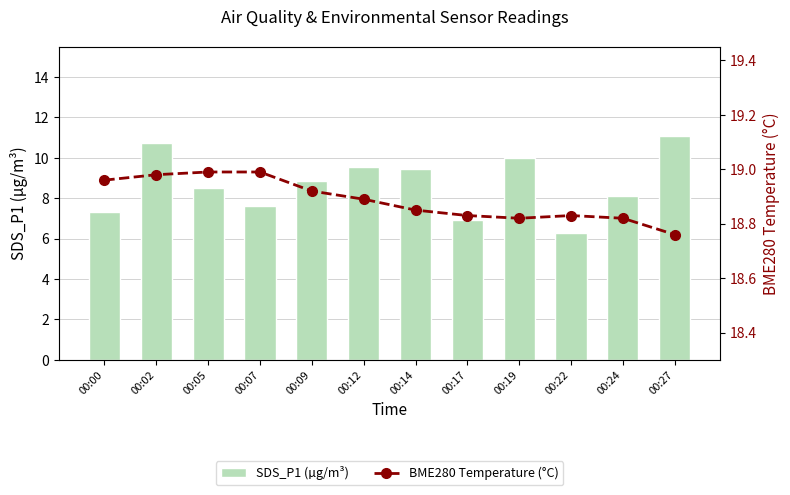

At 00:17, list the series in order from largest to smallest.

BME280 Temperature (°C), SDS_P1 (µg/m³)